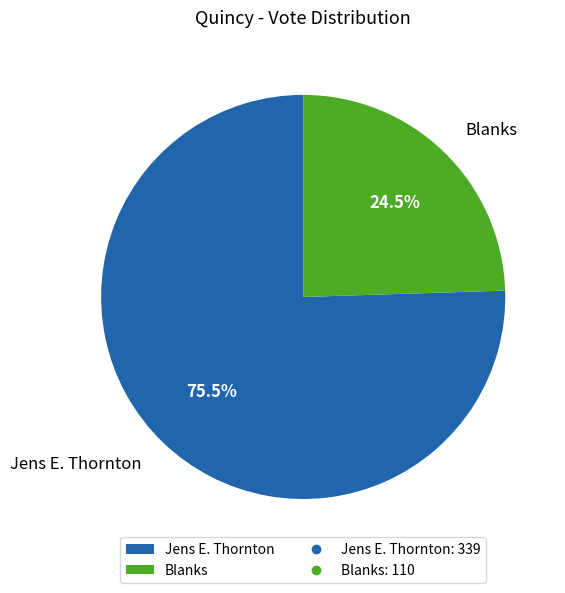

Which category has the biggest portion of the pie?

Jens E. Thornton